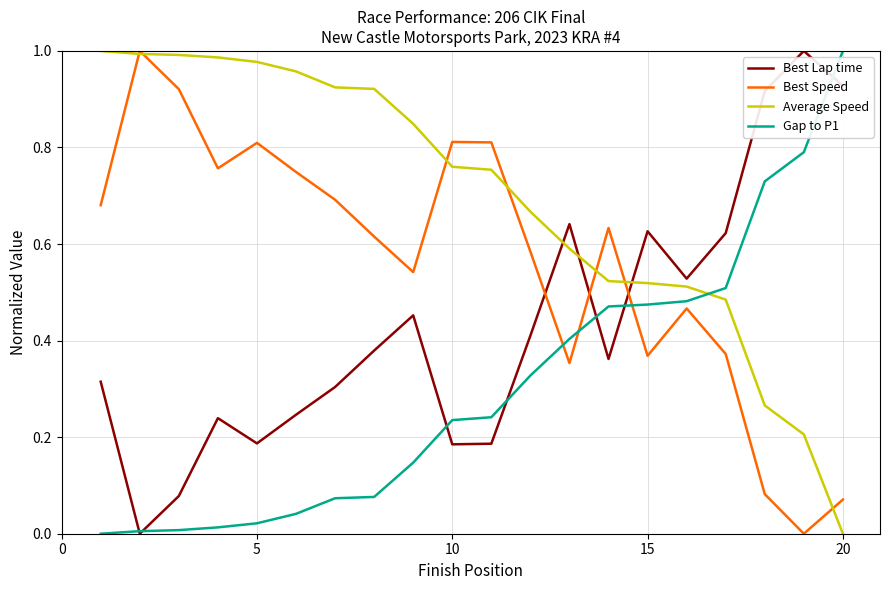

What is the sum of all Average Speed values?

13.9